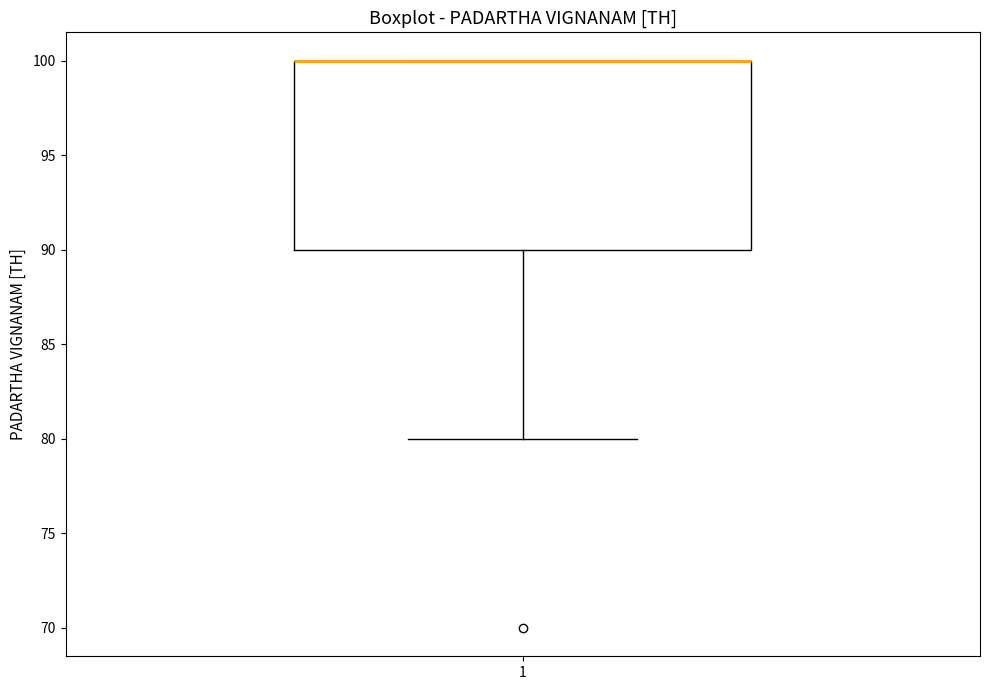

Where is the lower edge of the box at x = 1 on the y-axis? The values are not printed on the chart, so give them approximately, as read against the axis.

90